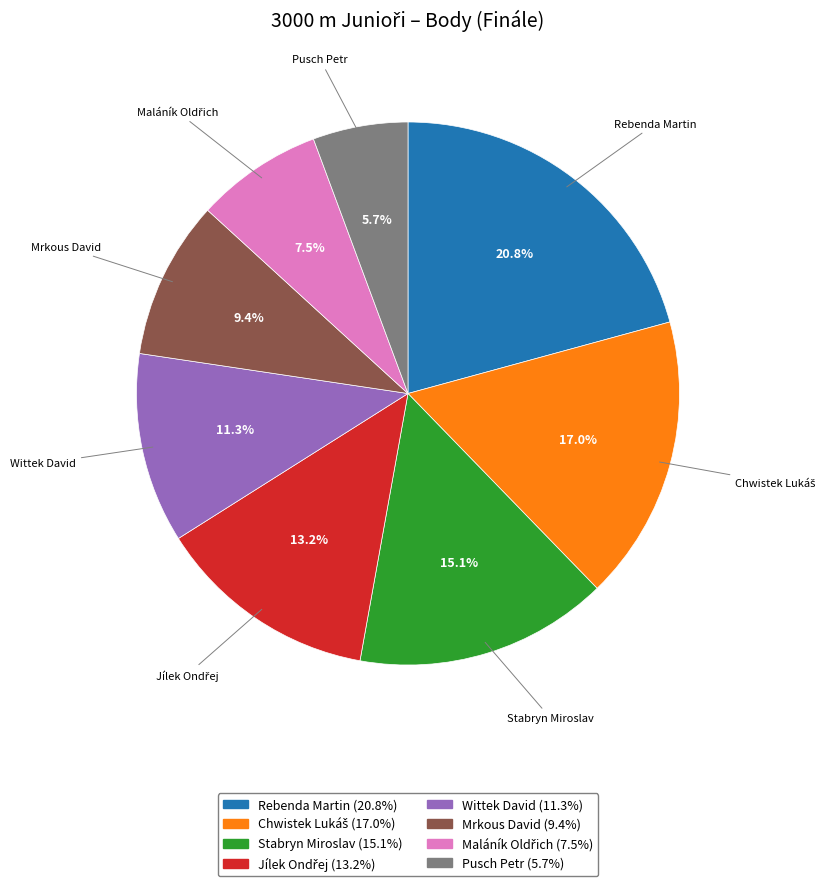

How many slices are in this pie chart?

8